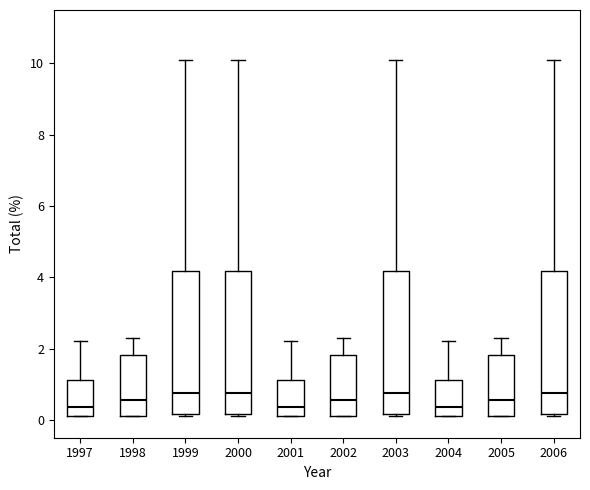

Where is the lower edge of the box at x = 2003 on the y-axis? The values are not printed on the chart, so give them approximately, as read against the axis.

0.2